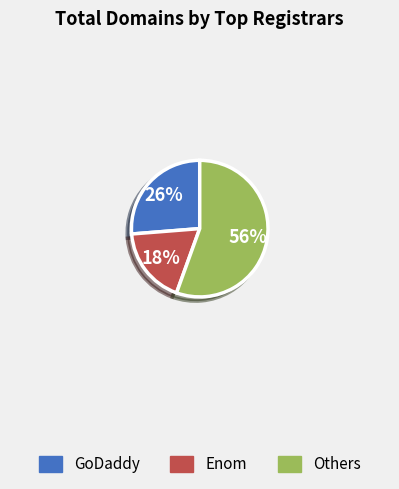

Is there a majority slice in this chart?

Yes